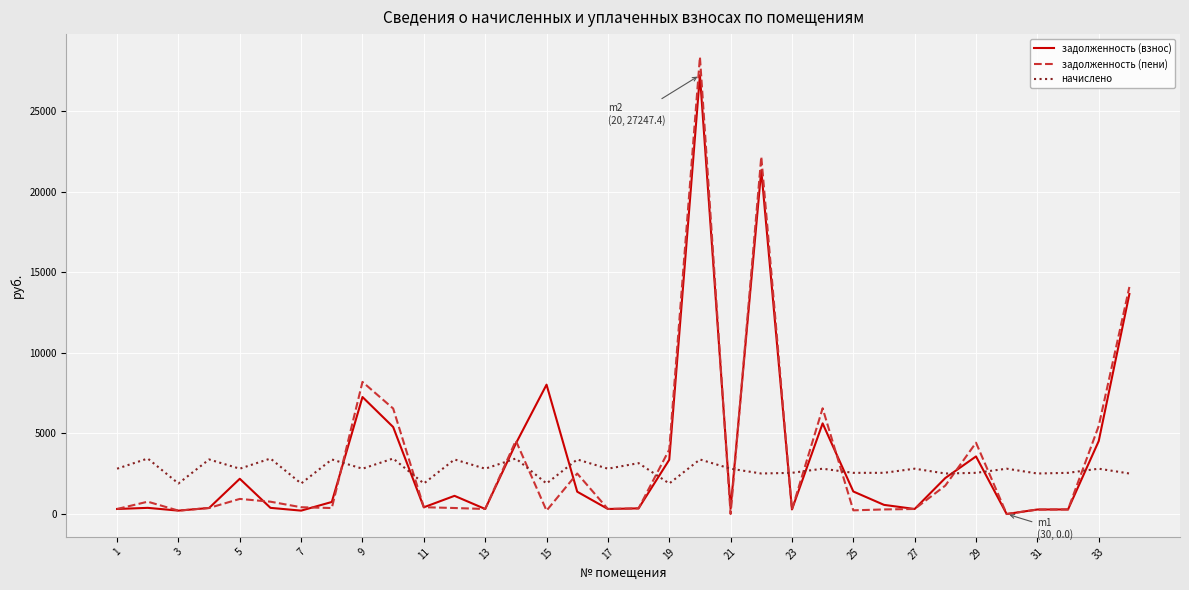

True or false: задолженность (пени) and начислено cross at least once.

True